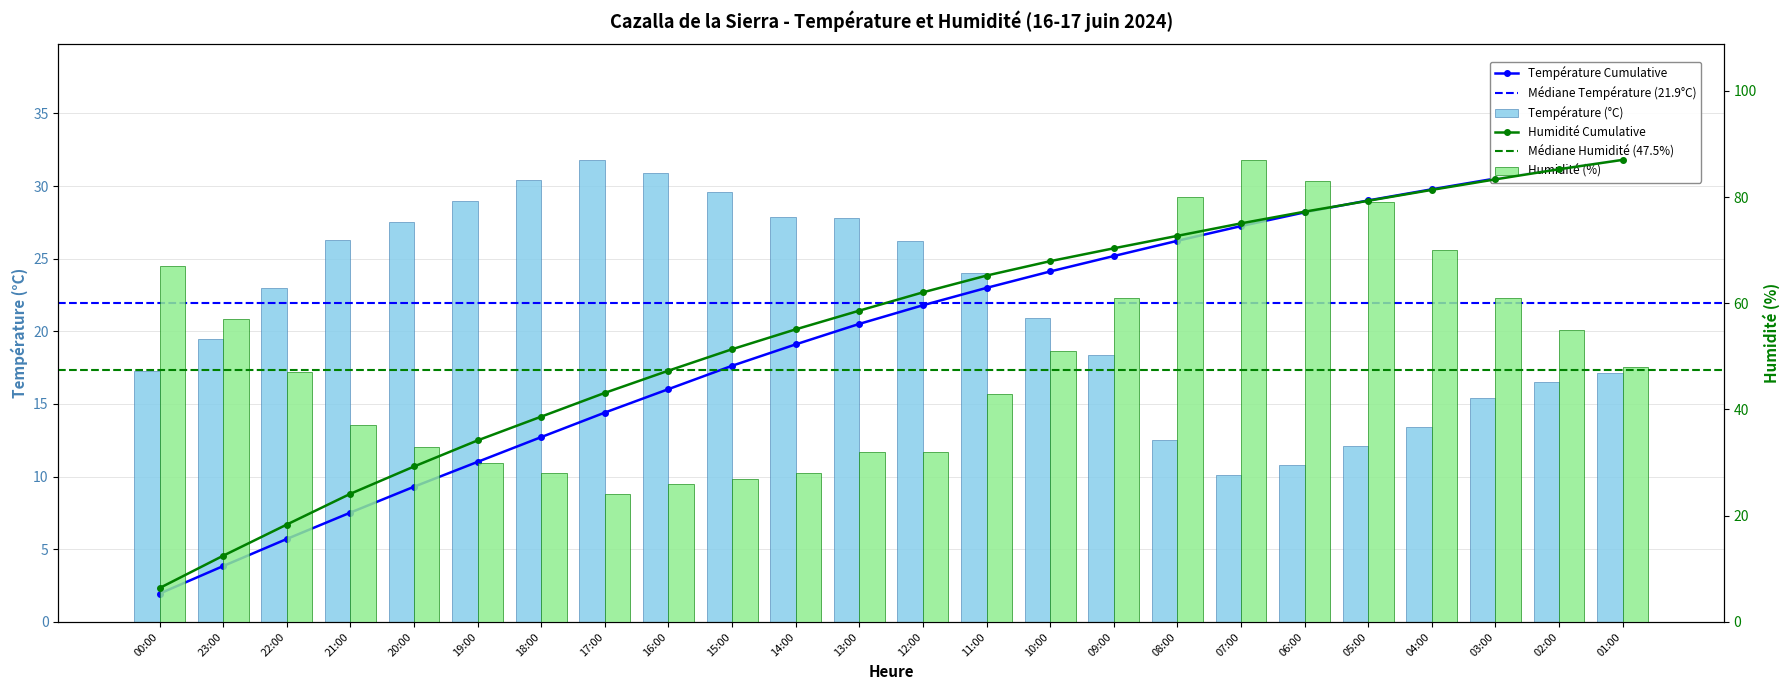

At which category is the sum across all series the highest?

07:00